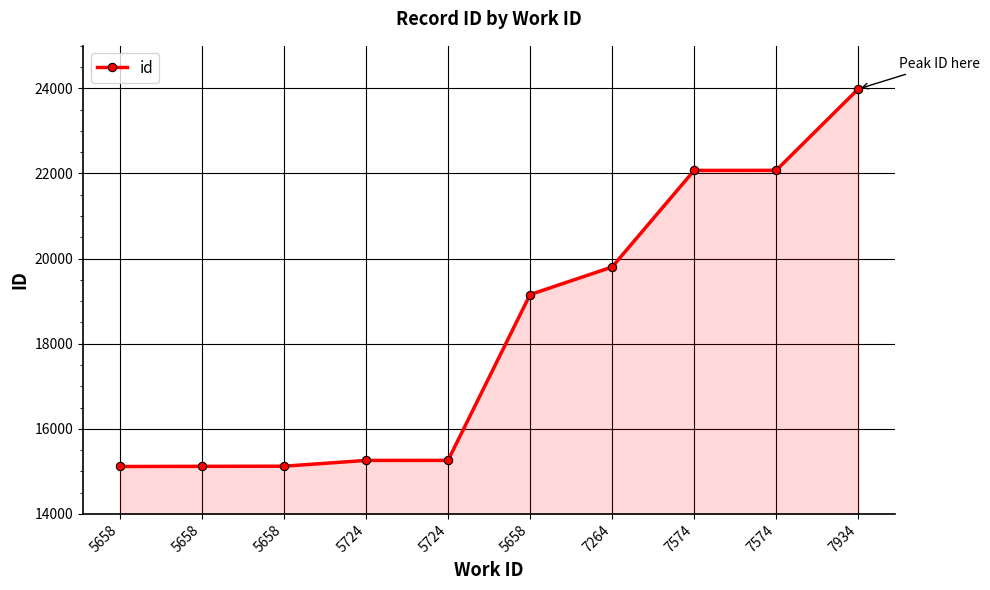

List the labels in order of value, largest first.

7934, 7574, 7574, 7264, 5658, 5724, 5724, 5658, 5658, 5658